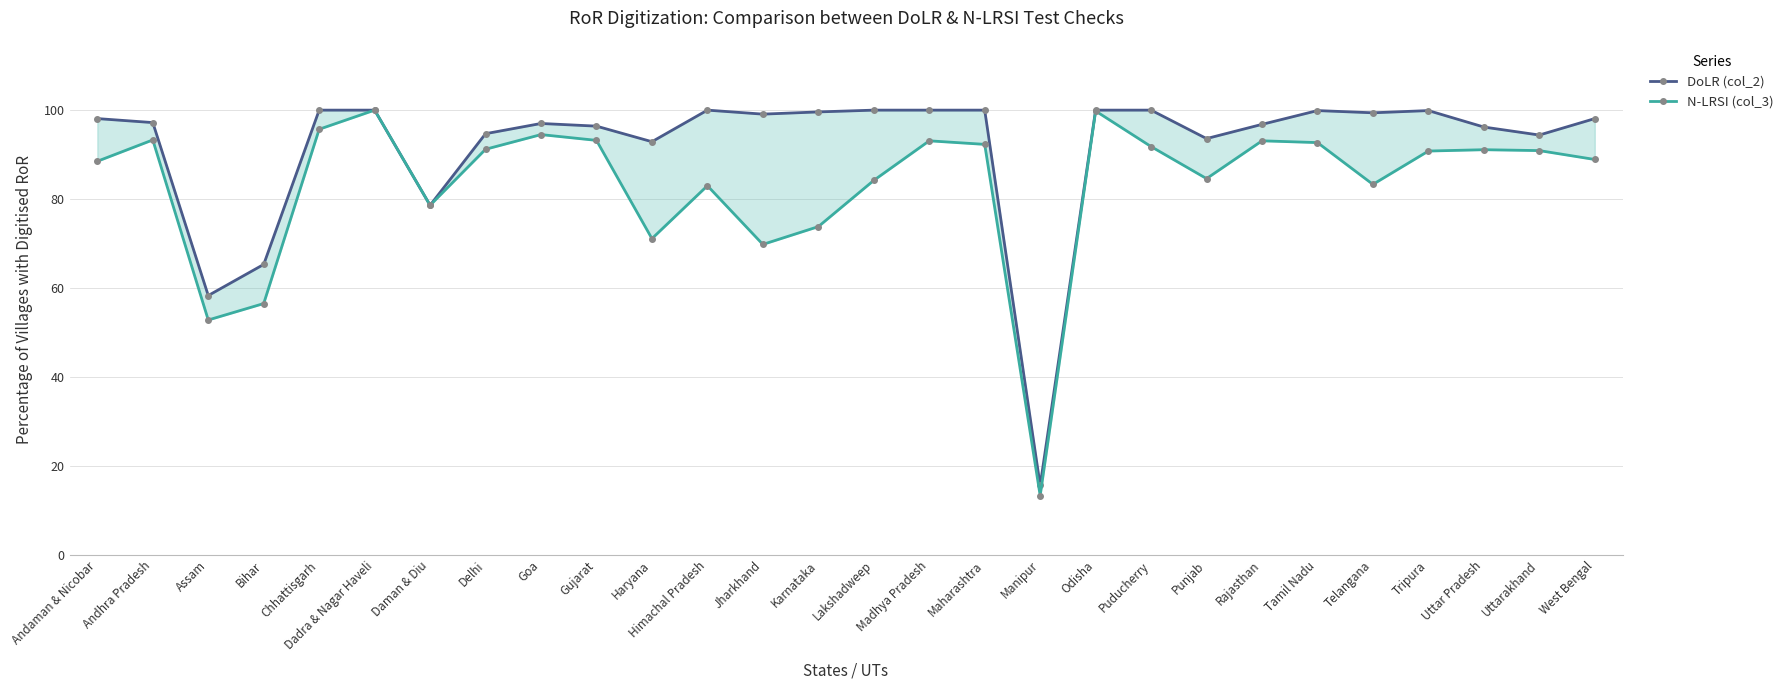

At which label is N-LRSI (col_3) closest to 56?

Bihar